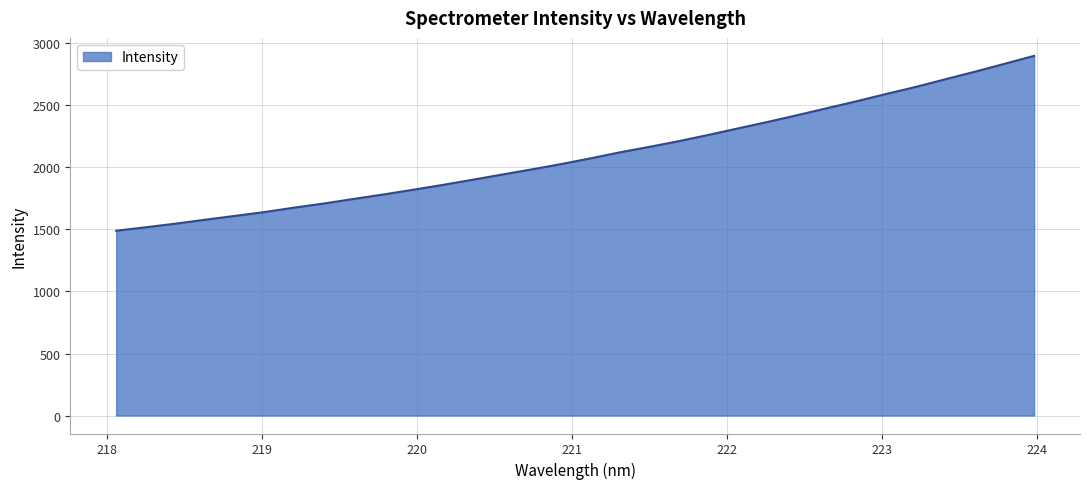

What is the difference between the maximum and minimum values?

1409.6